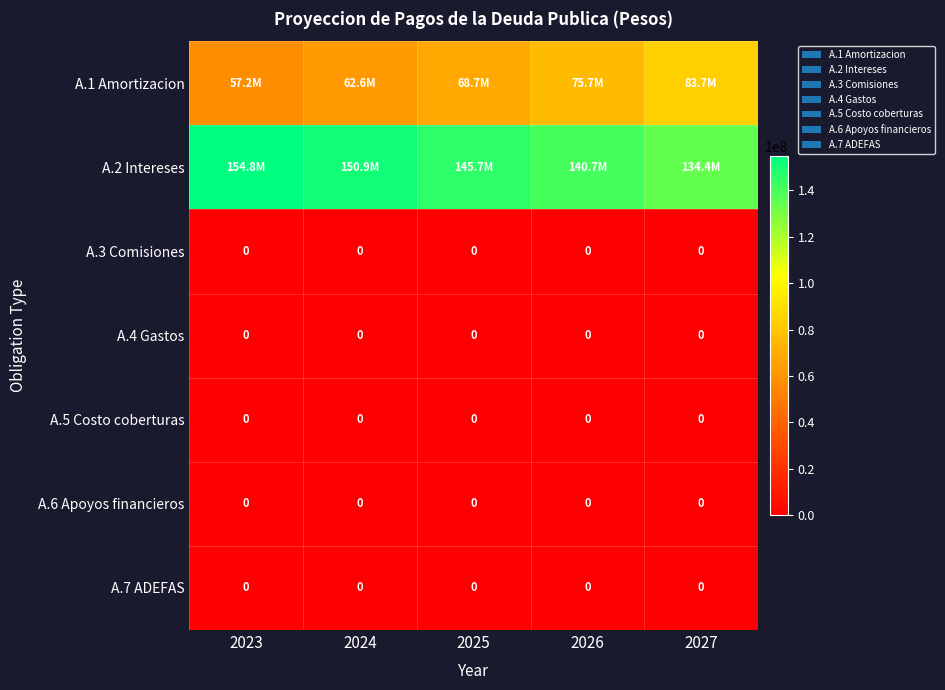

True or false: A.3 Comisiones has a value of 0 at 2023.

True